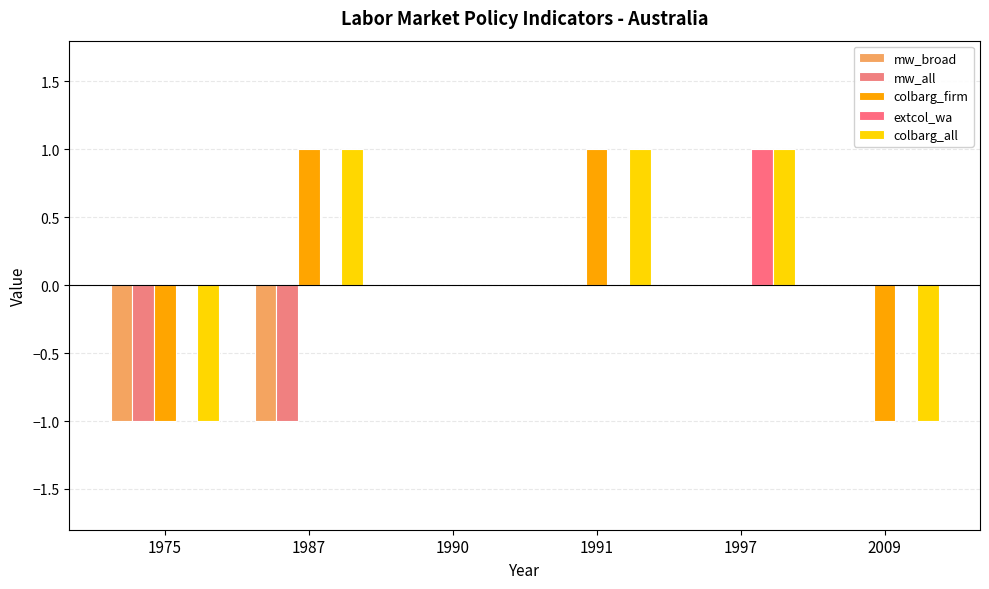

Which series has the largest total across all categories?

extcol_wa